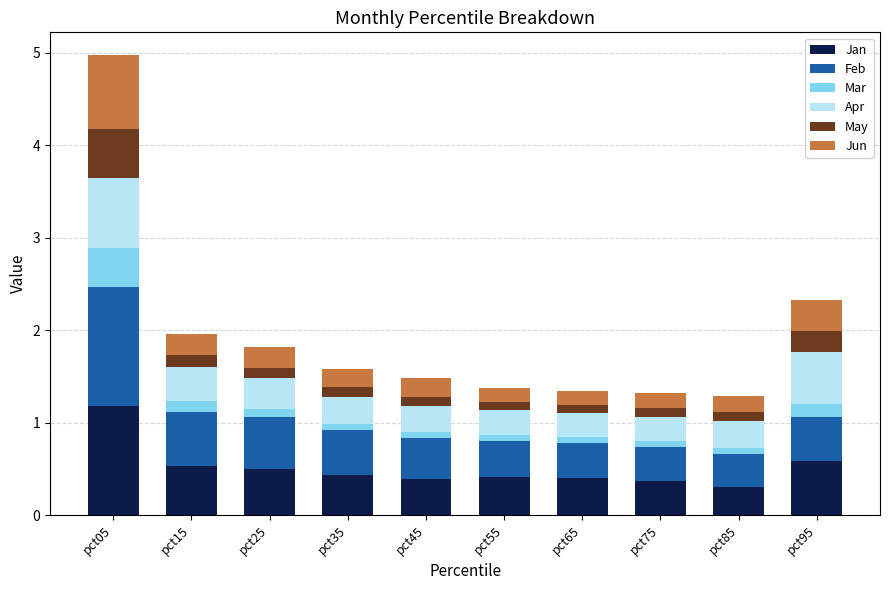

What is the maximum value for Jan?

1.2